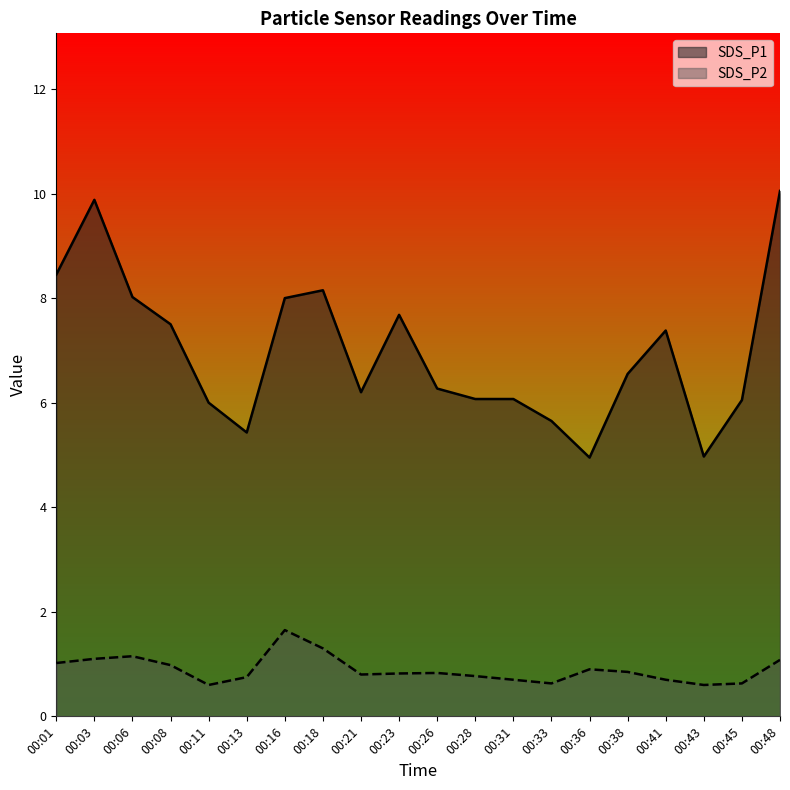

True or false: SDS_P1 and SDS_P2 intersect in this chart.

False